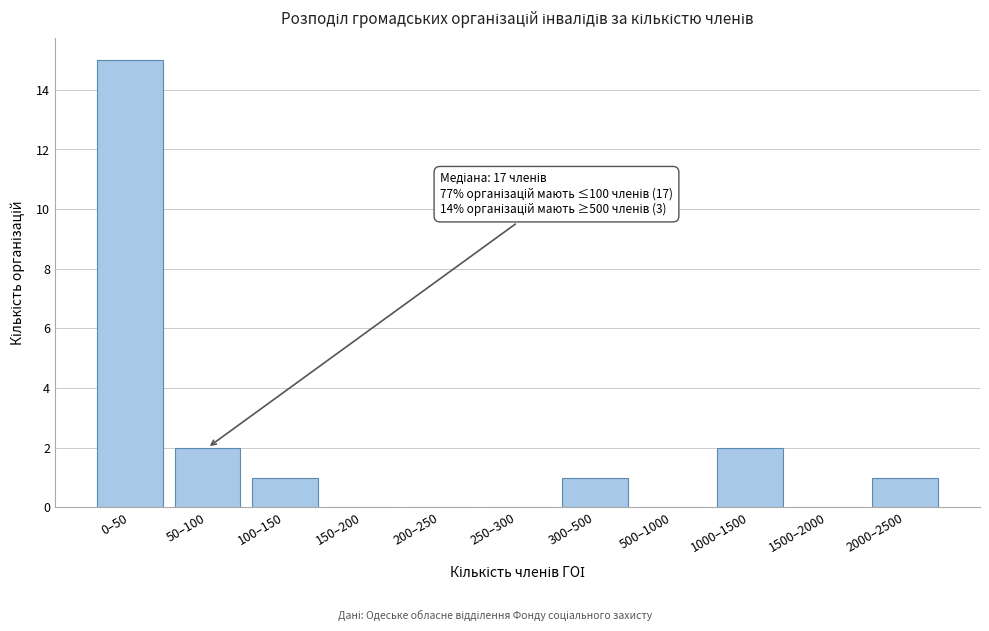

Reading left to right, extract all data points from this chart.

0–50=15	50–100=2	100–150=1	150–200=0	200–250=0	250–300=0	300–500=1	500–1000=0	1000–1500=2	1500–2000=0	2000–2500=1